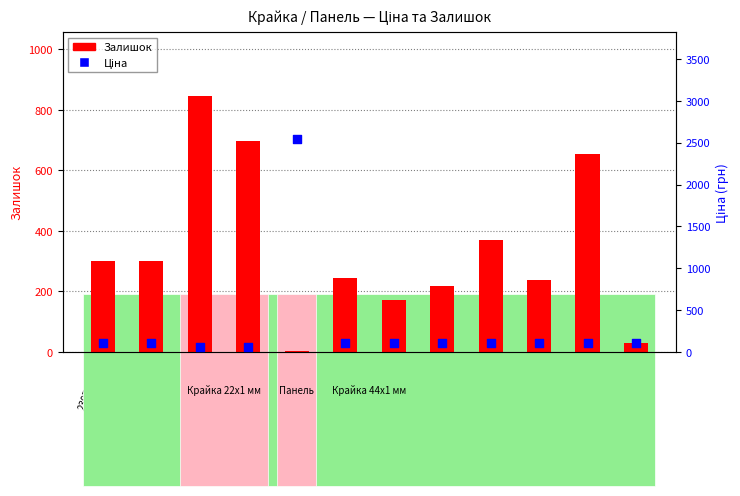

At how many categories does at least one series exceed 1226?

1